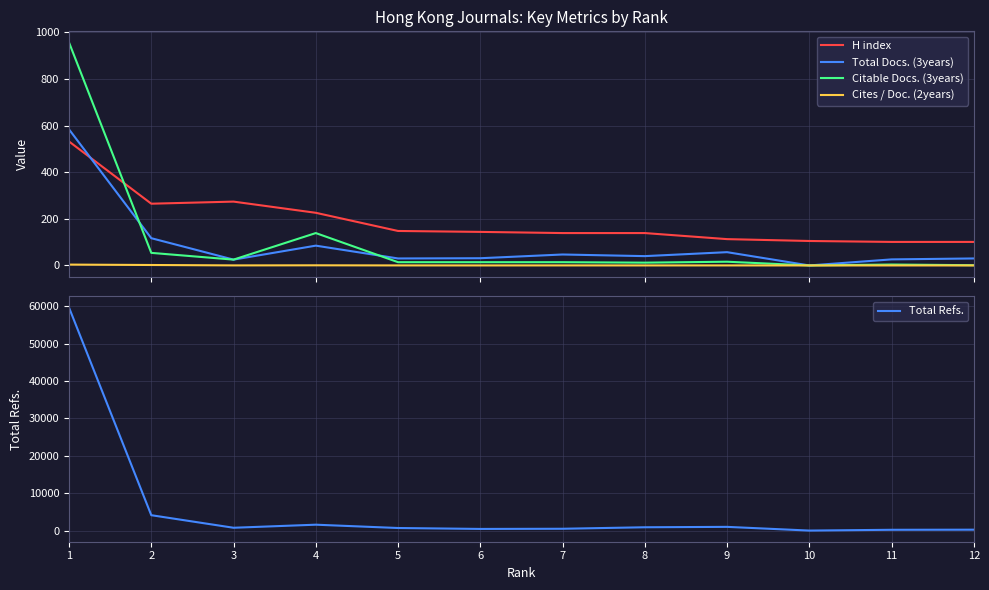

The value of Total Docs. (3years) at 4 is 138.5. True or false?

False